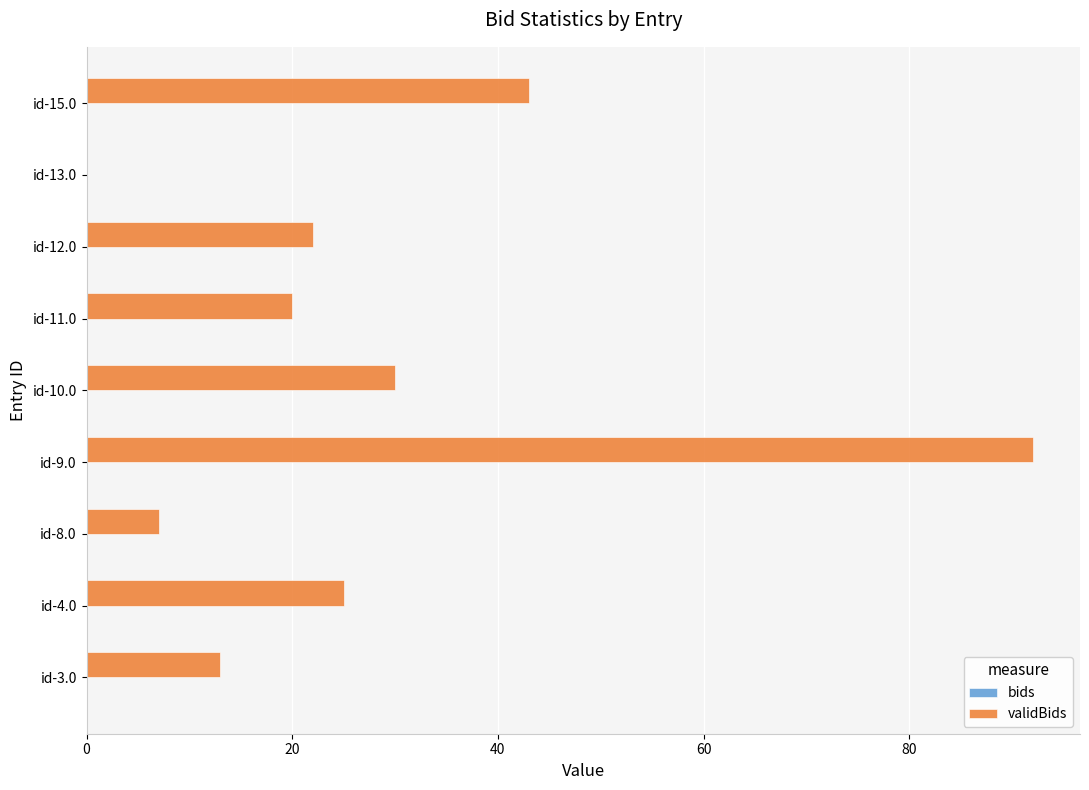

Are the bars horizontal?

Yes